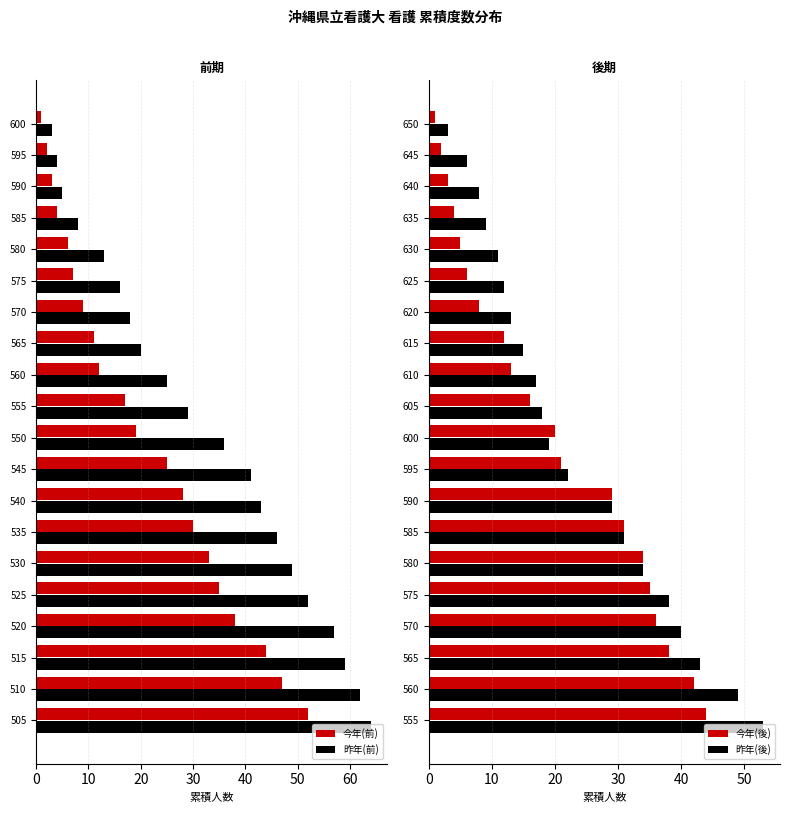

What is the difference between the maximum and second lowest values in the 今年(前) series?

50